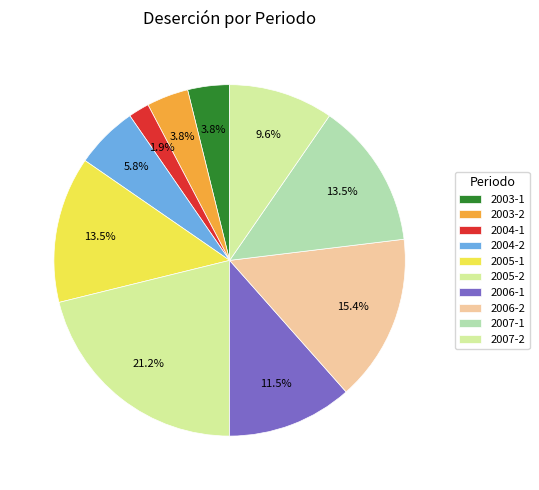

How many segments does this pie chart have?

10